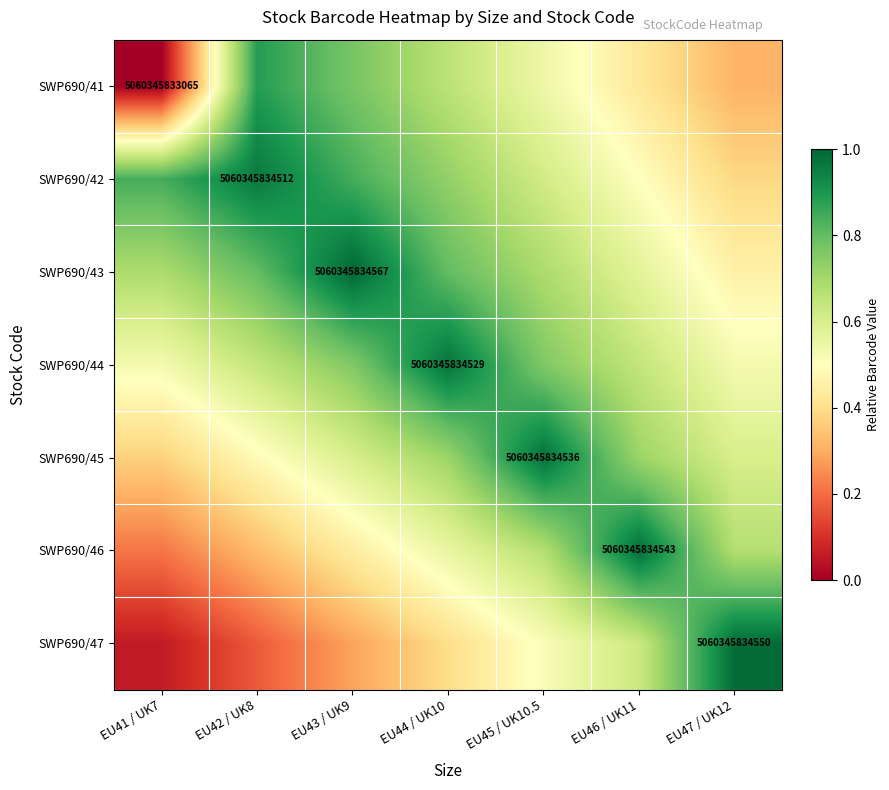

Is it true that SWP690/44 equals 0.6 at EU46 / UK11?

True